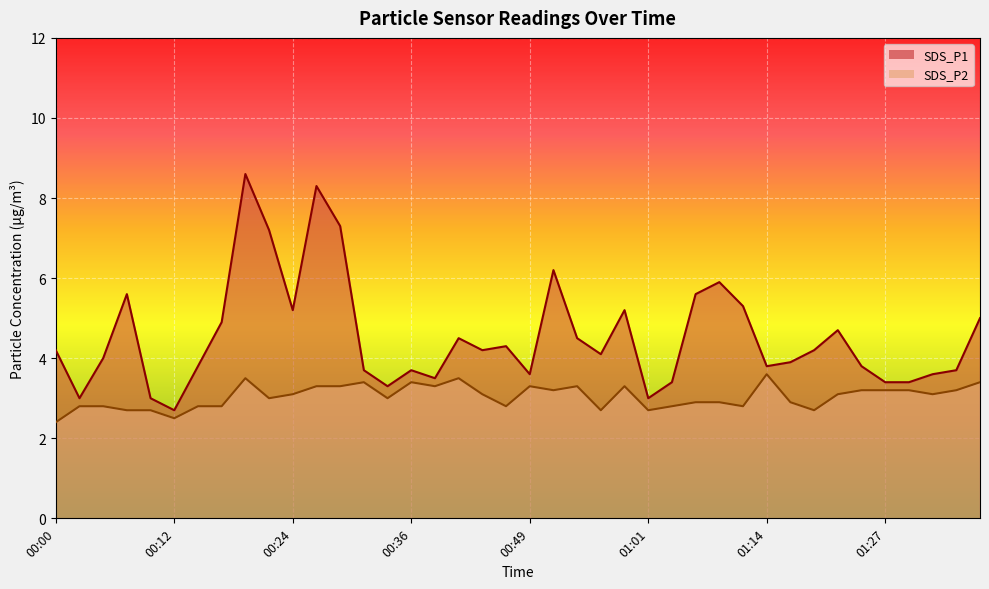

How many categories are shown in the chart?

40